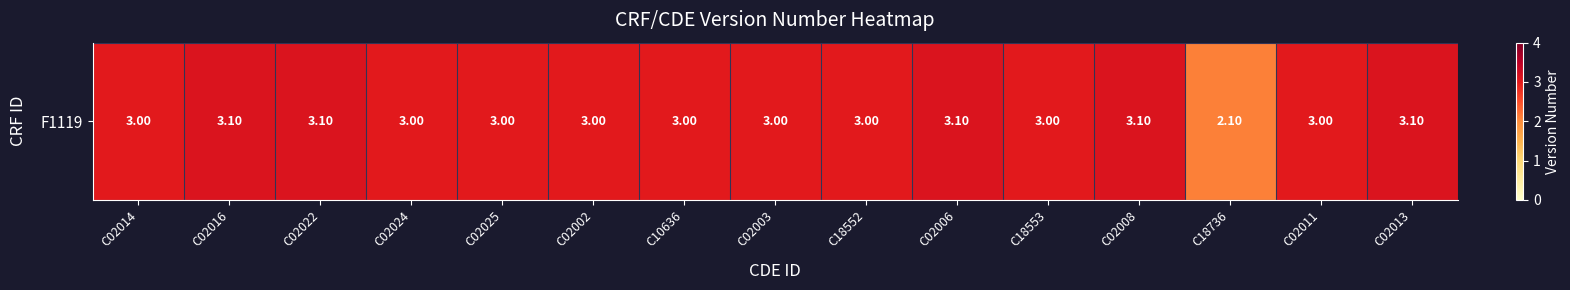

True or false: the data shows 3.0 at C18553.

True